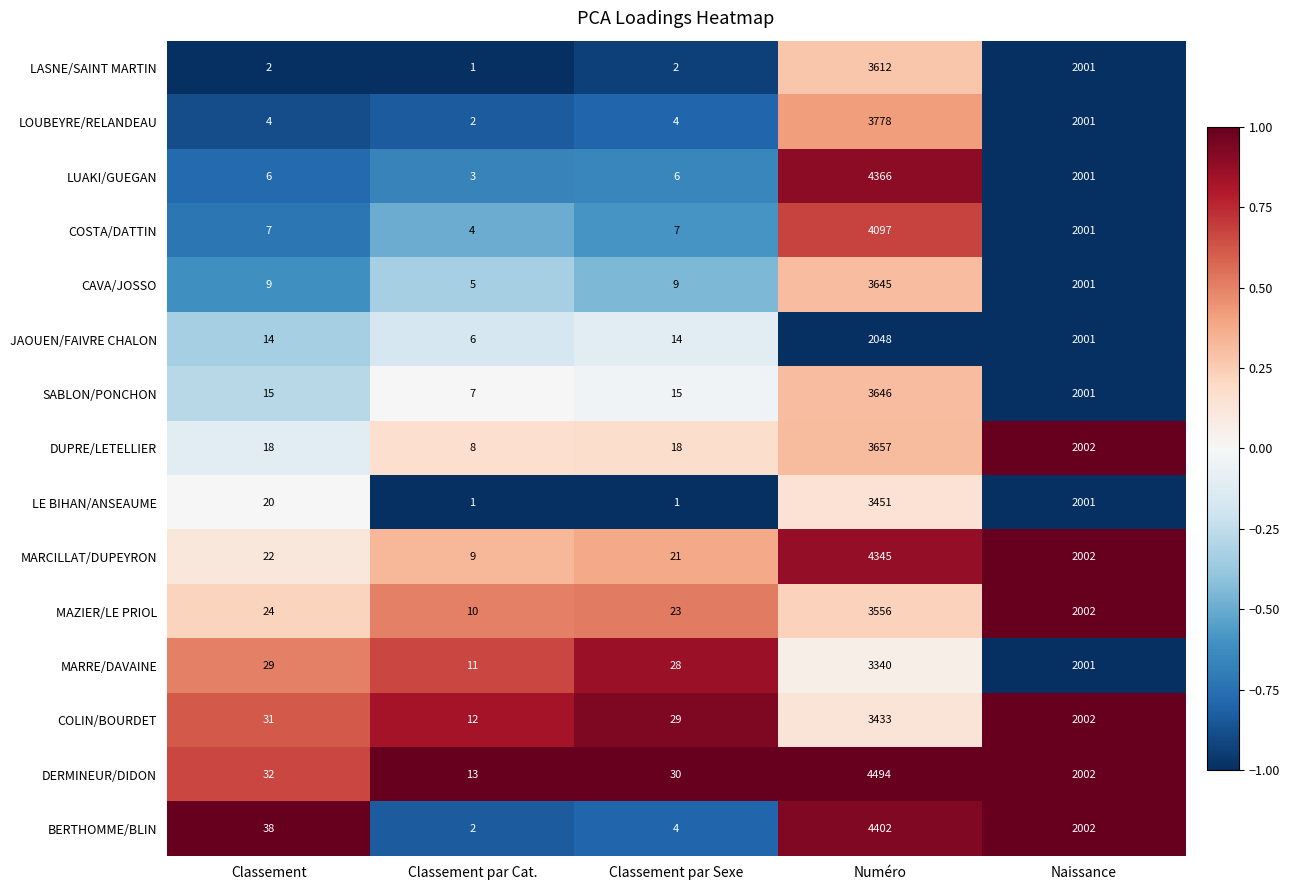

At which label is MARCILLAT/DUPEYRON closest to 2177?

Naissance